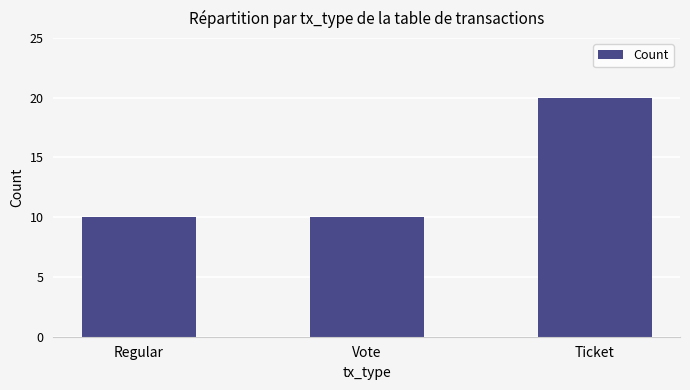

The value at Regular is 10. True or false?

True